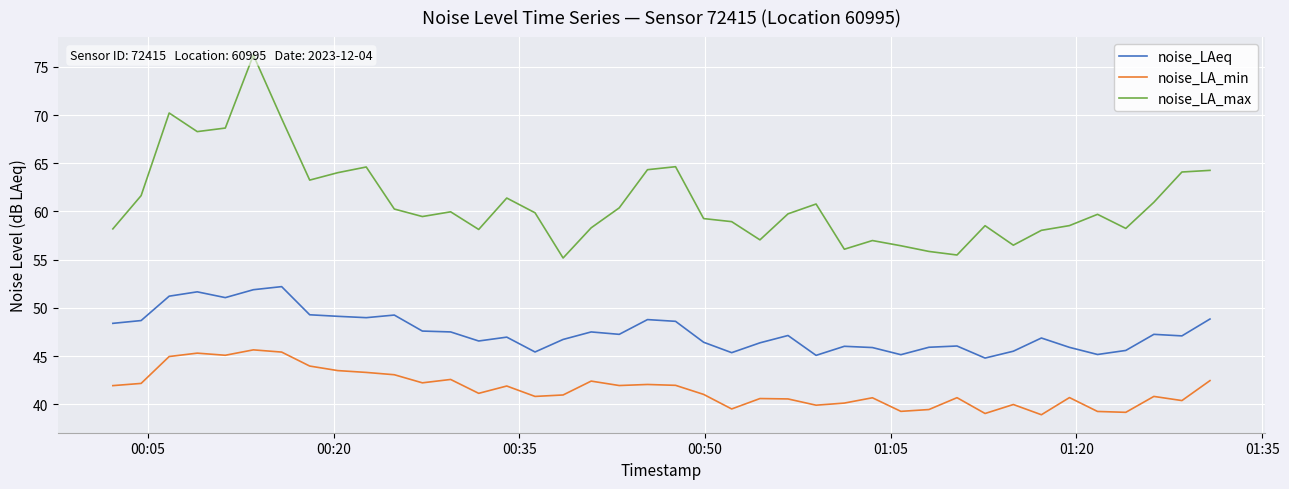

Does the chart display data point markers on the line(s)?

No